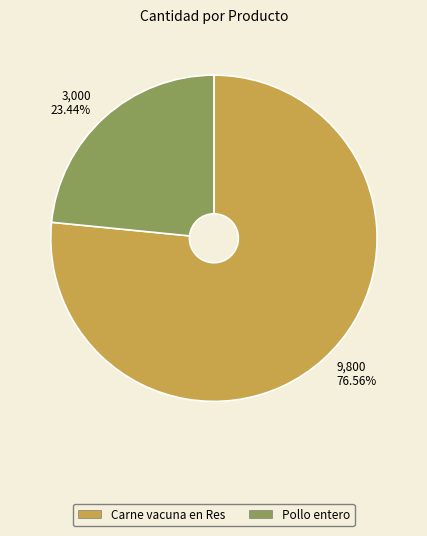

Rank the categories by value from lowest to highest.

Pollo entero, Carne vacuna en Res